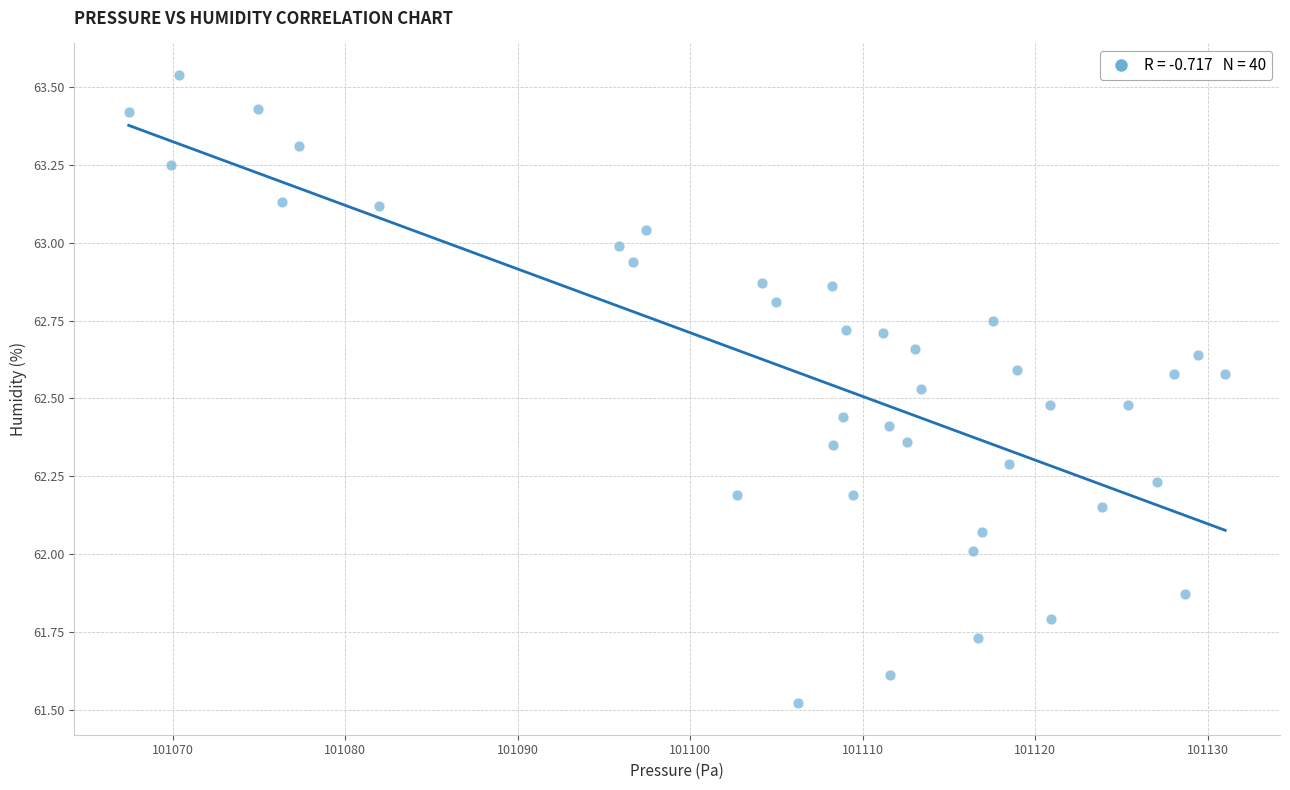

How many data points are displayed?

40